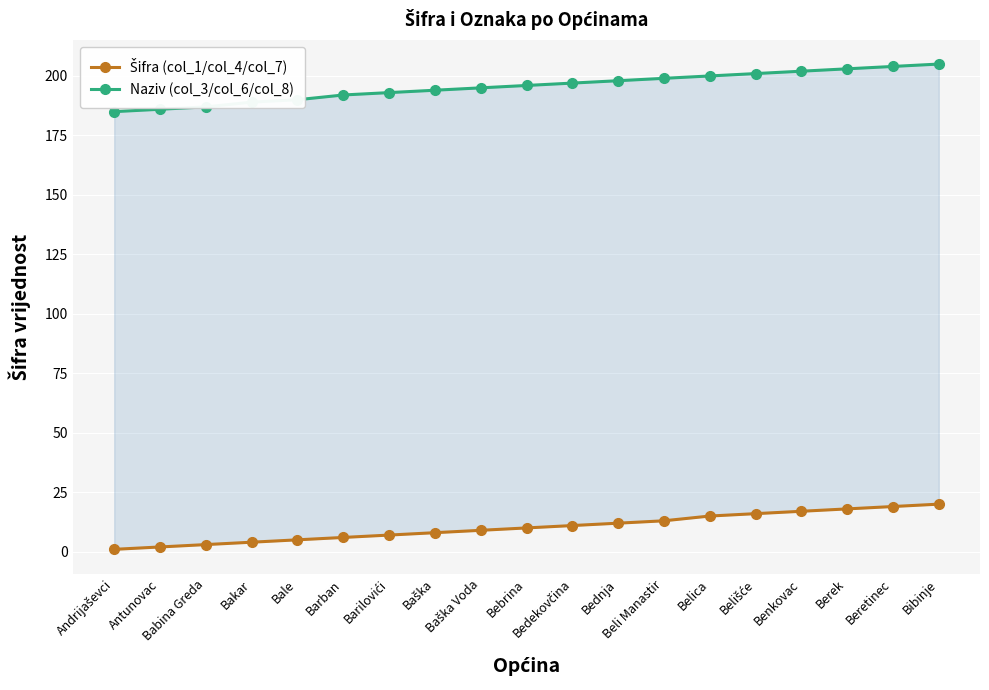

How many lines are shown in the chart?

2